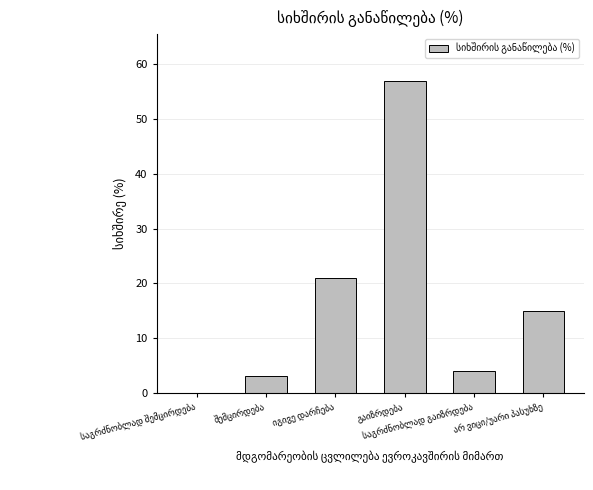

What is the maximum value shown in the chart?

57